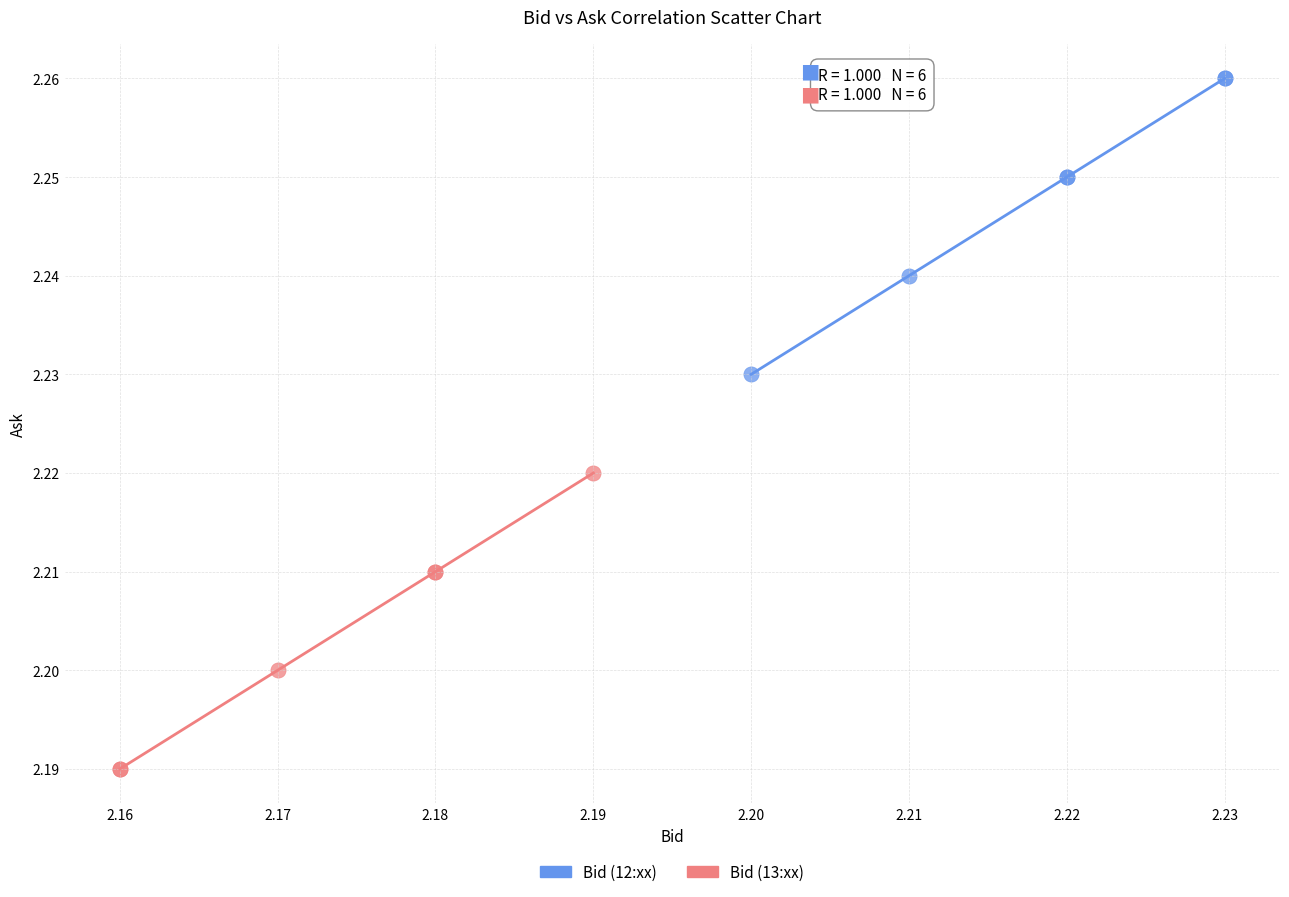

What are all the series names shown in the legend?

Bid (12:xx), Bid (13:xx)